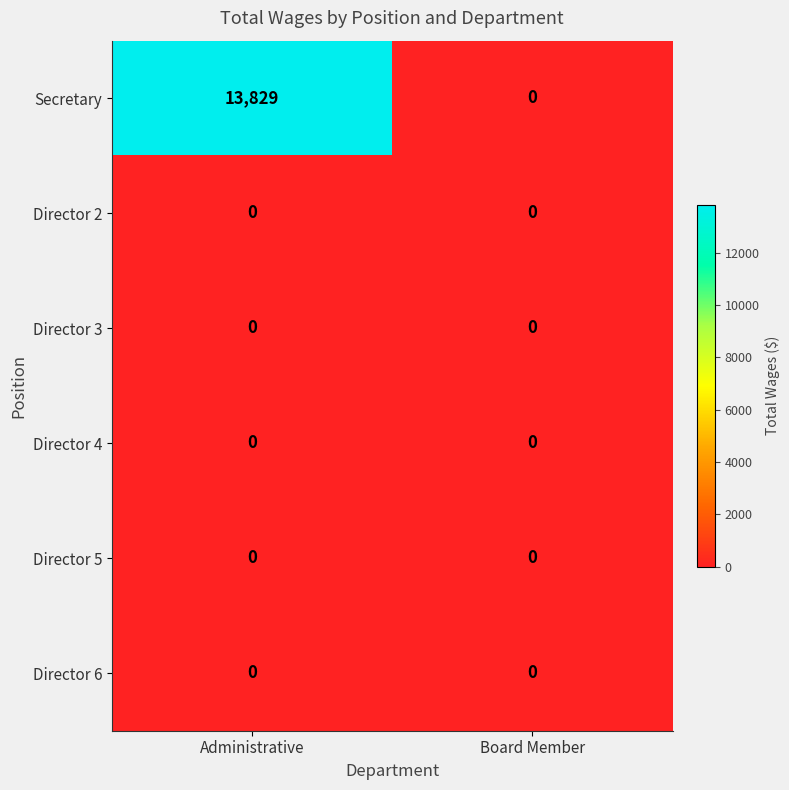

At how many categories does at least one series exceed 4305?

1